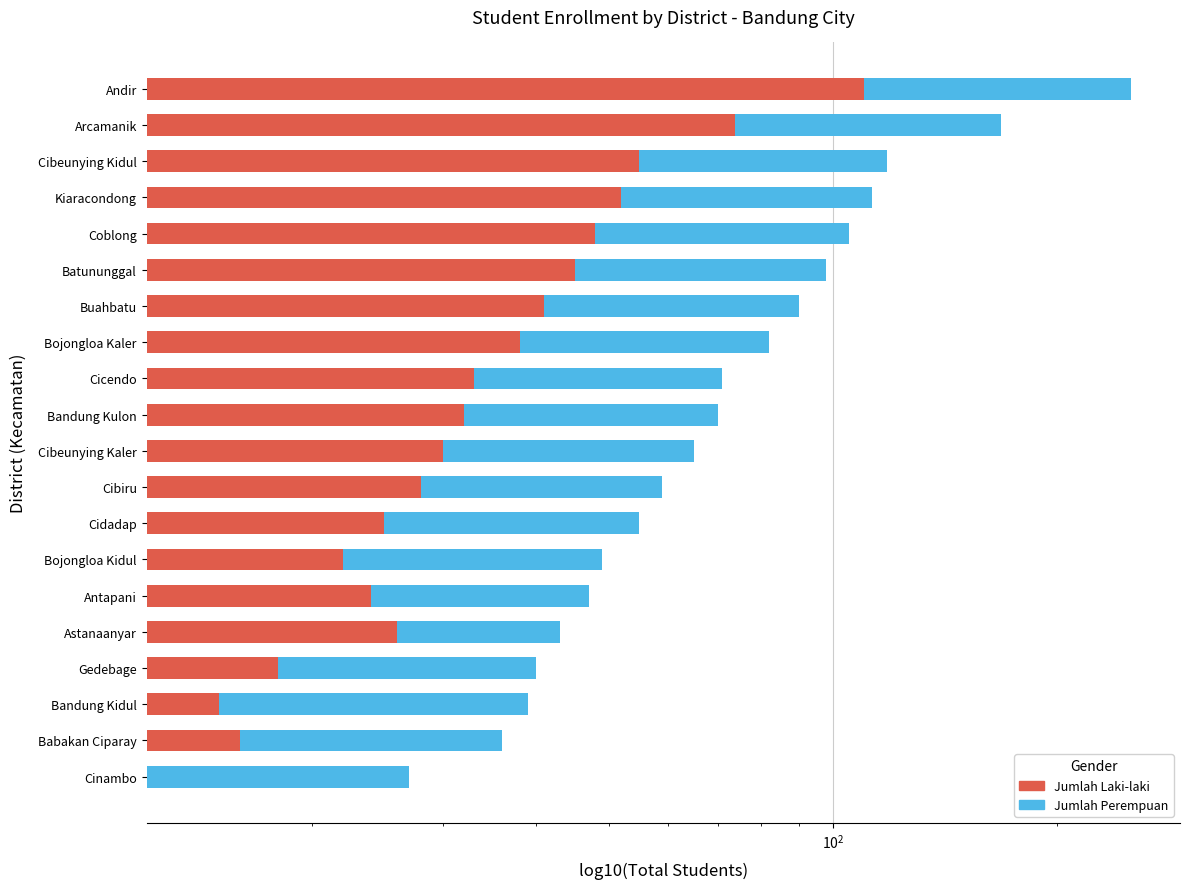

What are all the series names shown in the legend?

Jumlah Laki-laki, Jumlah Perempuan